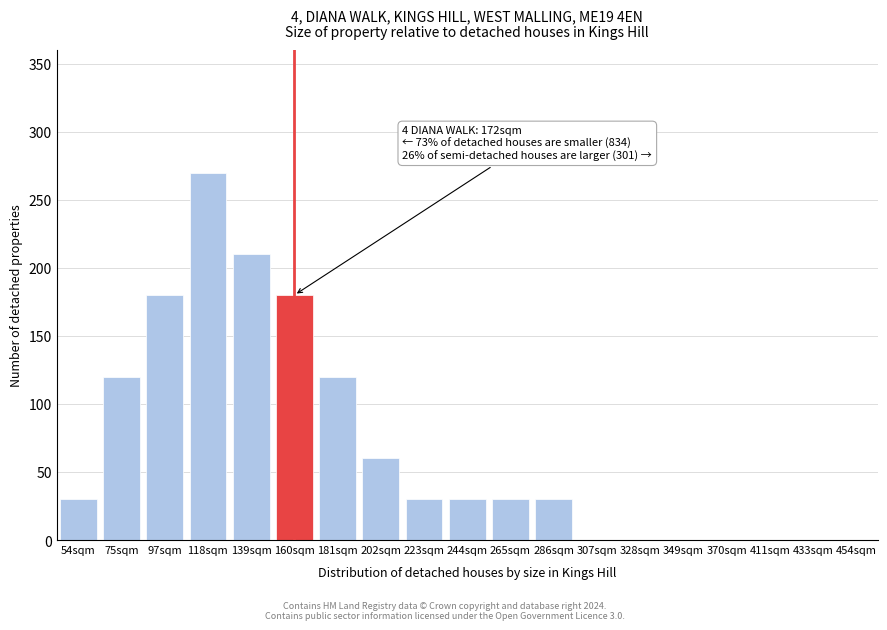

Reading left to right, extract all data points from this chart.

54sqm=30	75sqm=120	97sqm=180	118sqm=270	139sqm=210	160sqm=180	181sqm=120	202sqm=60	223sqm=30	244sqm=30	265sqm=30	286sqm=30	307sqm=0	328sqm=0	349sqm=0	370sqm=0	411sqm=0	433sqm=0	454sqm=0